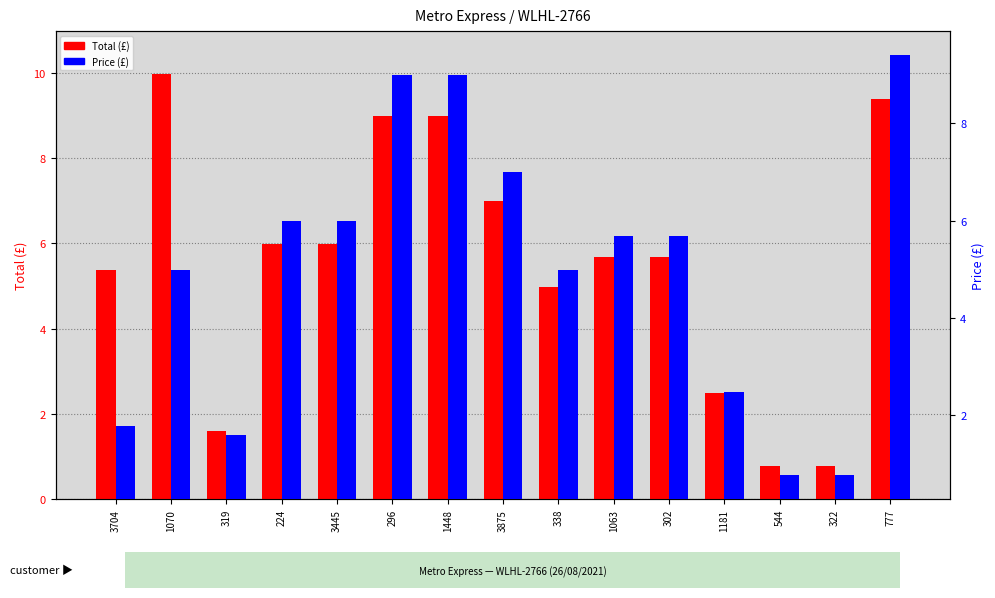

Rank the categories by Price value from lowest to highest.

544, 322, 319, 3704, 1181, 1070, 338, 1063, 302, 224, 3445, 3875, 296, 1448, 777